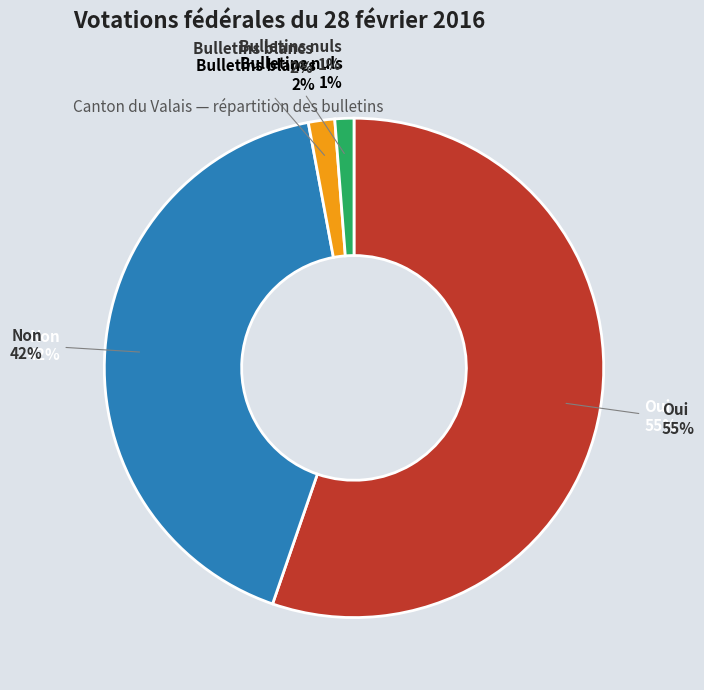

Rank the categories by value from lowest to highest.

Bulletins nuls, Bulletins blancs, Non, Oui